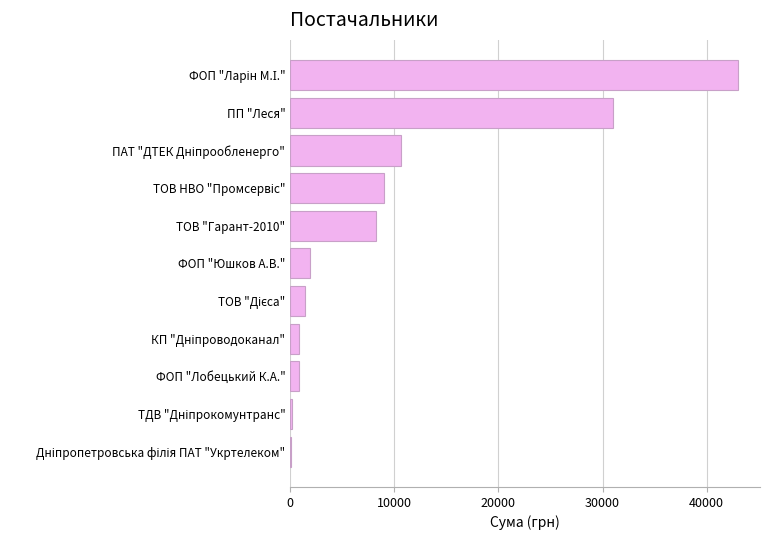

At which label is the value closest to 21540?

ПП "Леся"